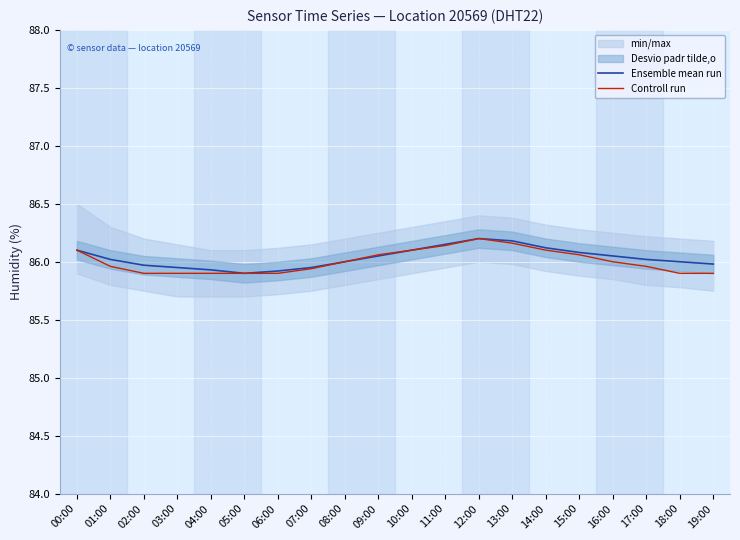

What is the lowest value of the Ensemble mean run series?

85.9